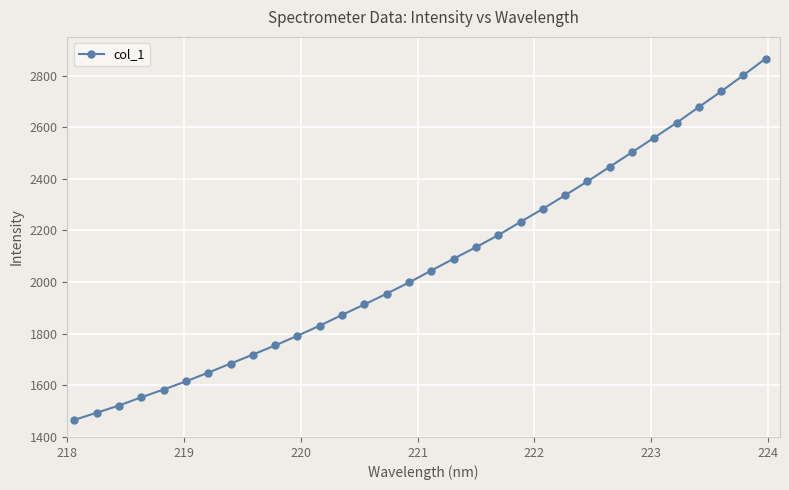

What is the difference between the maximum and minimum values?

1400.2